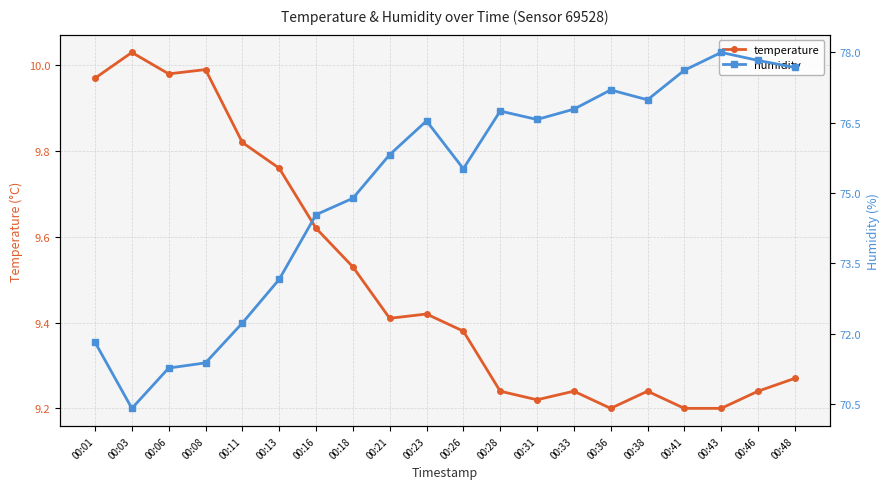

Is this an area chart (filled region under the line)?

No